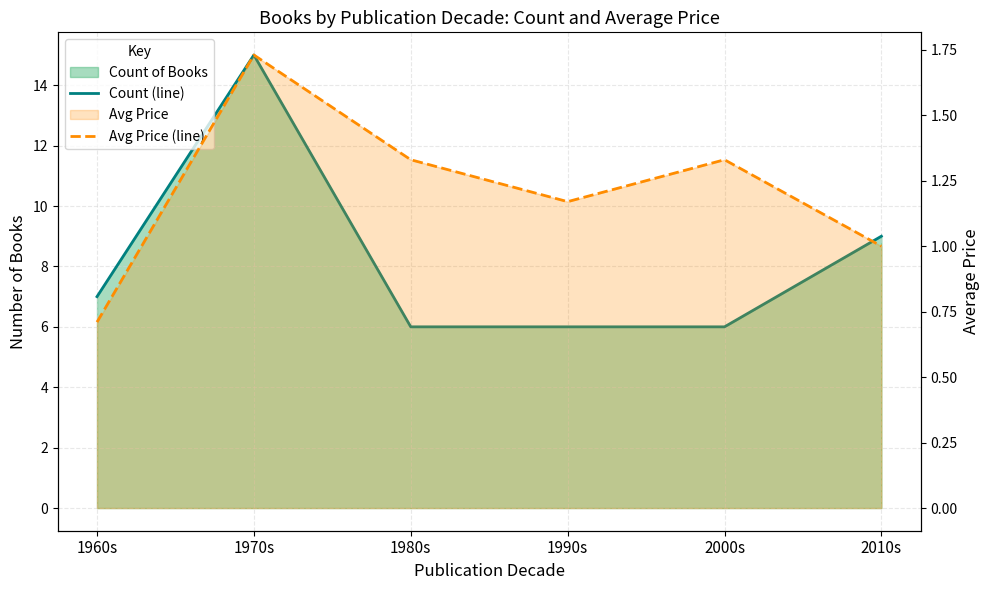

Reading left to right, what are all the values shown in this chart?

Count (line): 1960s=7.0	1970s=15.0	1980s=6.0	1990s=6.0	2000s=6.0	2010s=9.0
Avg Price (line): 1960s=0.7	1970s=1.7	1980s=1.3	1990s=1.2	2000s=1.3	2010s=1.0